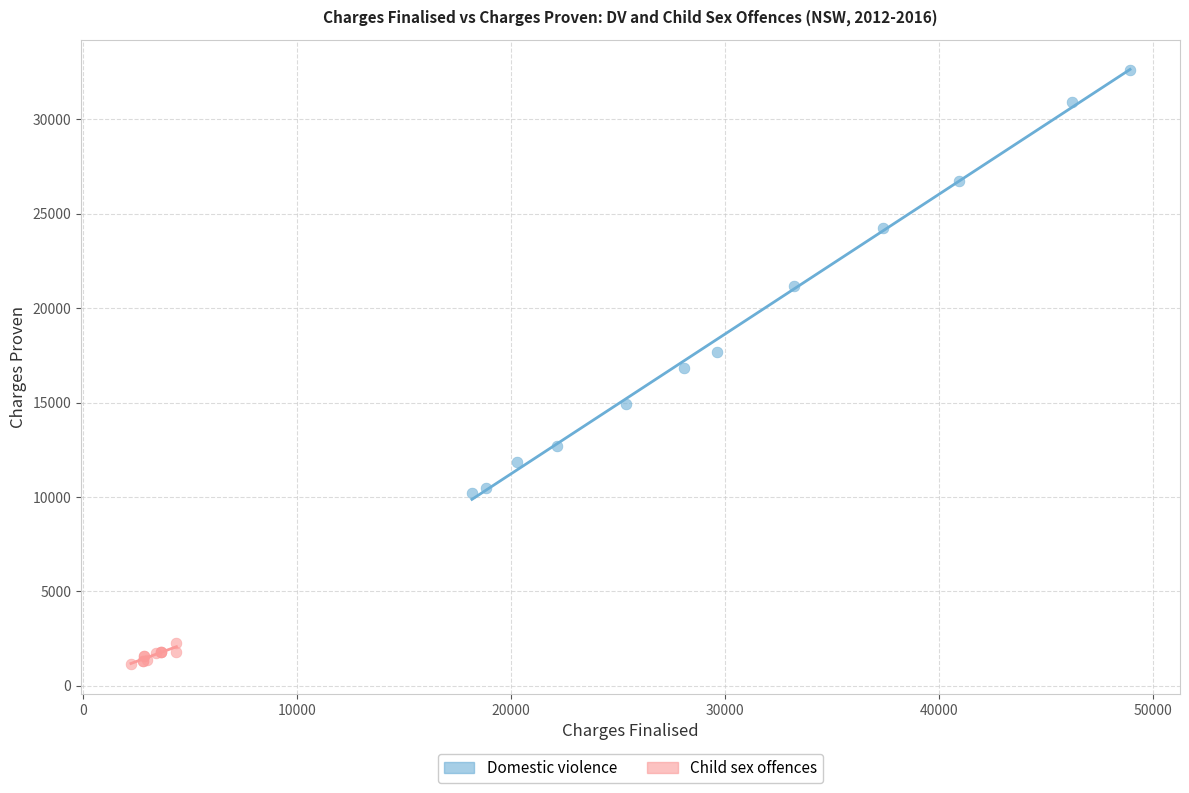

Which series contains the highest Y value?

Domestic violence